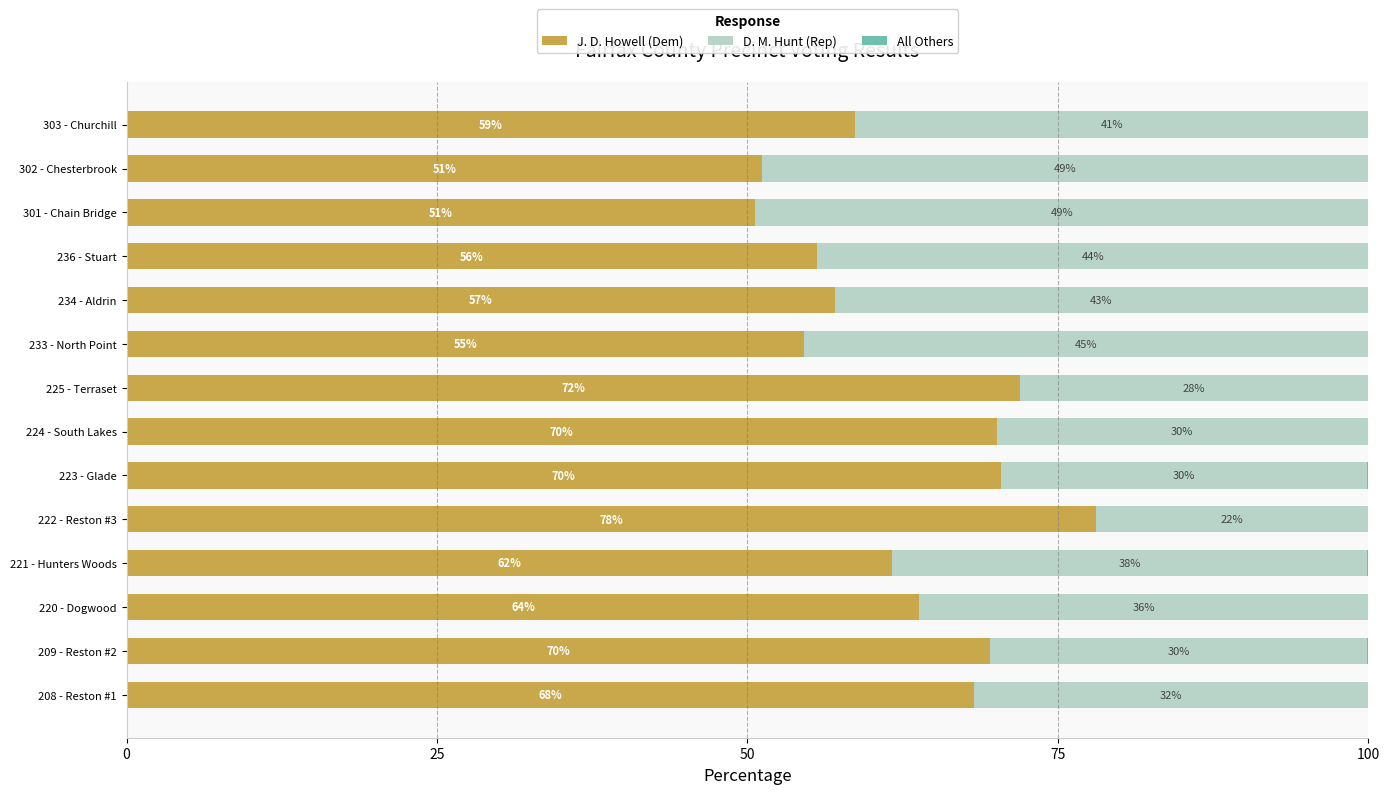

What is the highest value of the J. D. Howell (Dem) series?

78.1